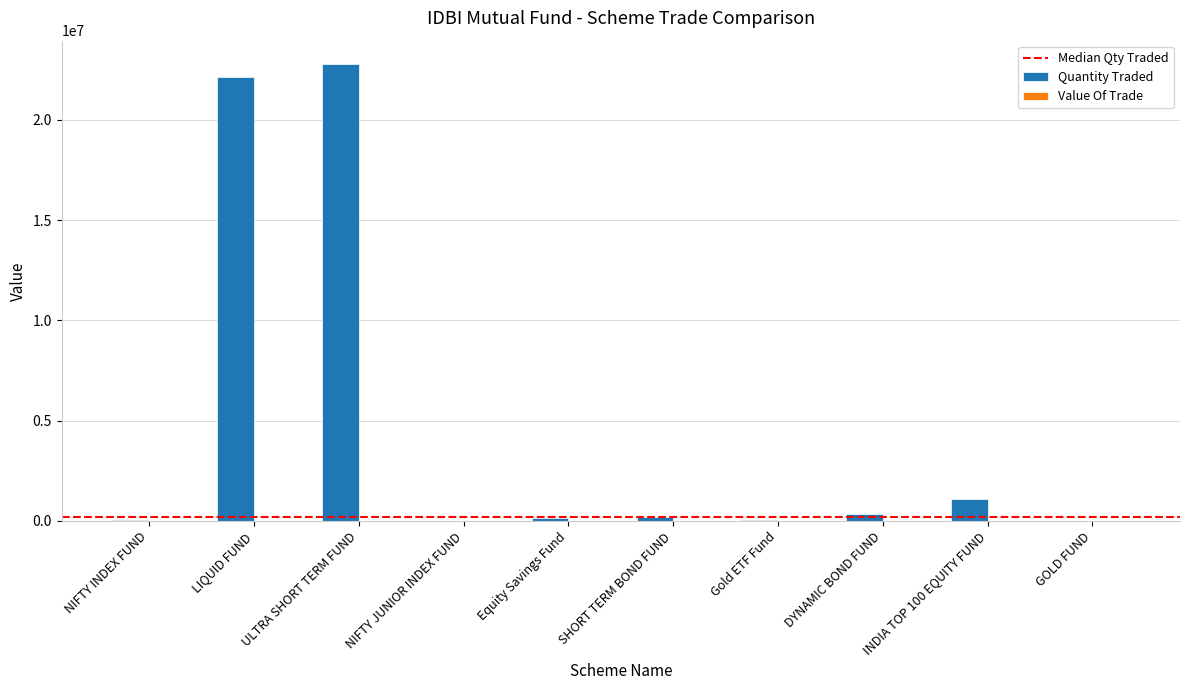

What is the sum of all Quantity Traded values?

46810891.6